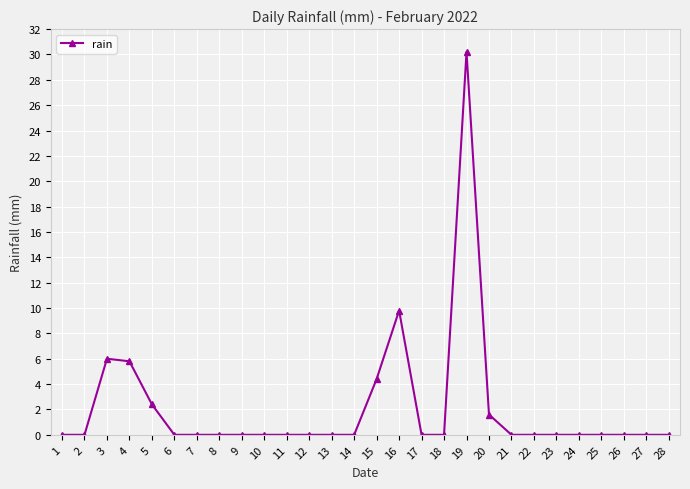

What is the change in value from 3 to 19?

+24.2